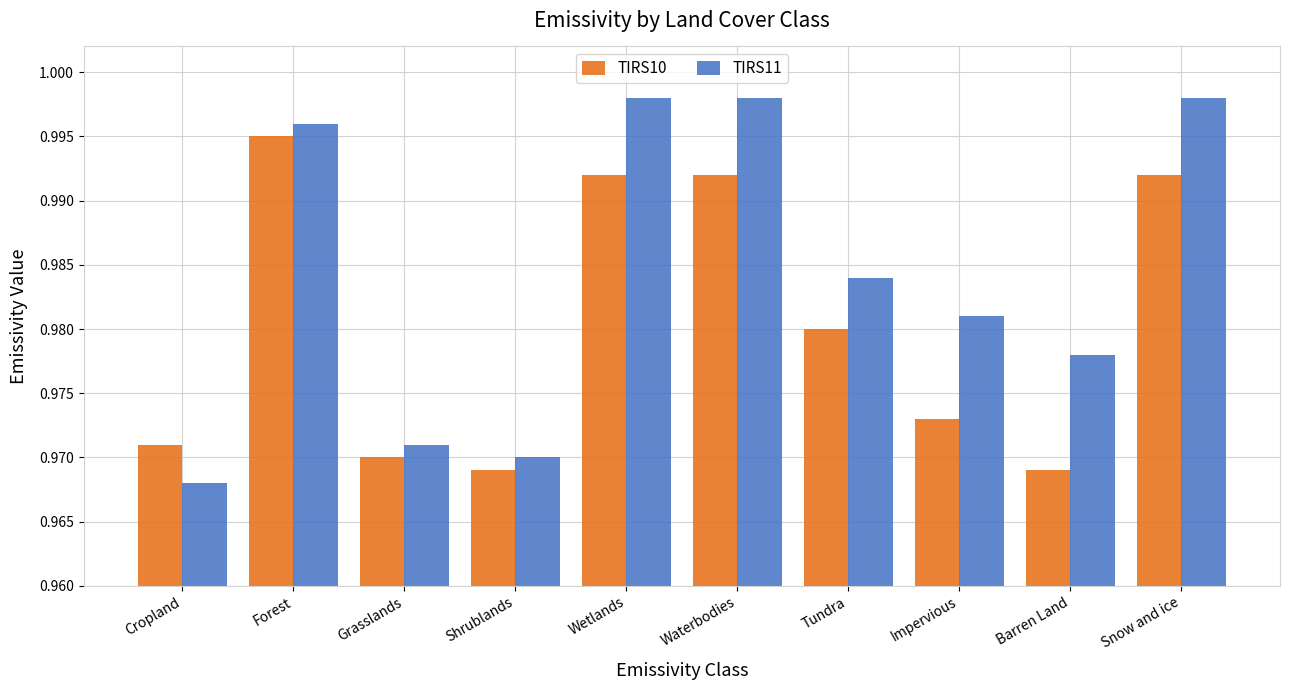

What is the sum of all TIRS11 values?

9.8